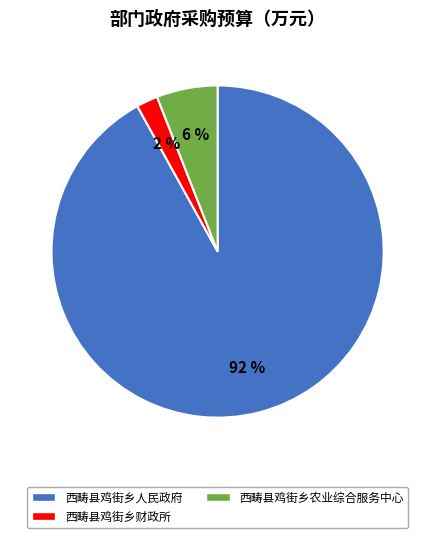

Is there any slice that represents more than half of the pie?

Yes